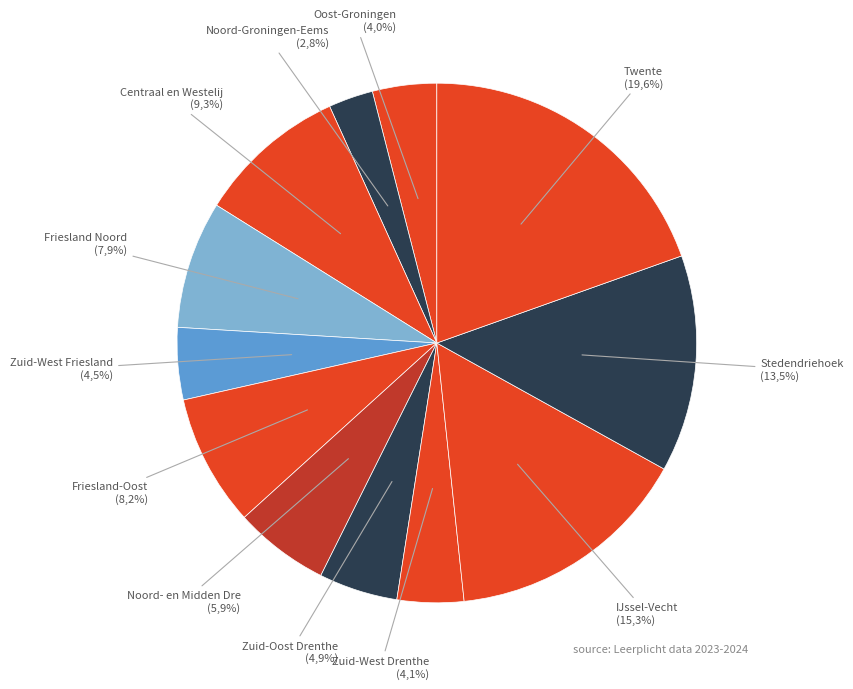

Approximately how many times larger is the value at Zuid-West Friesland compared to Centraal en Westelijk Groningen?

0.5